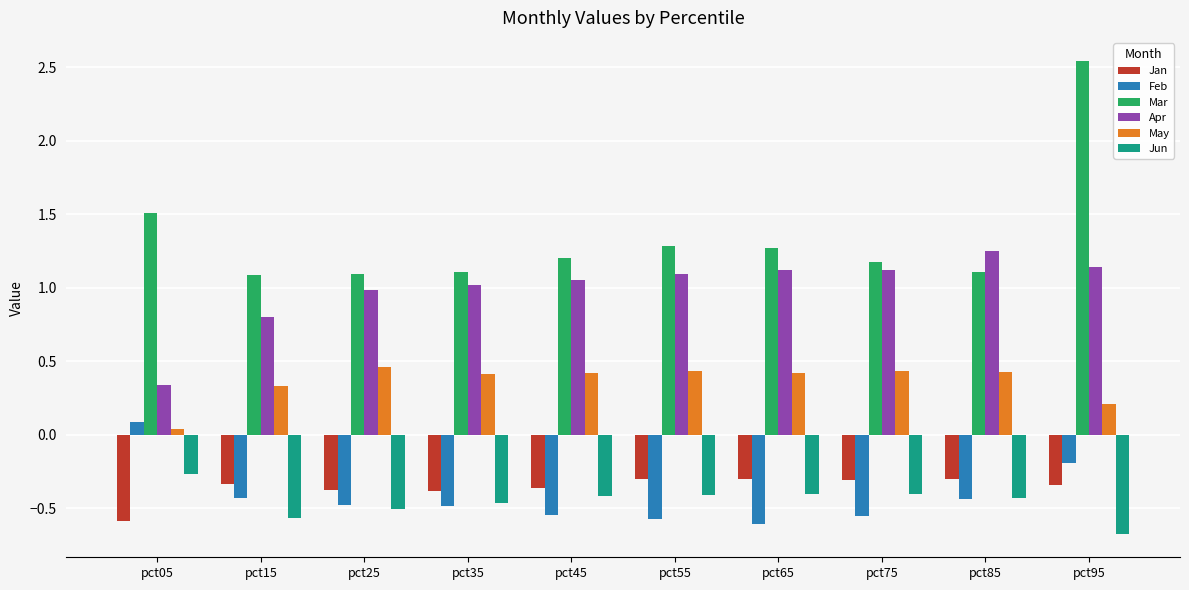

What is the difference between the highest and lowest values at pct75?

1.7